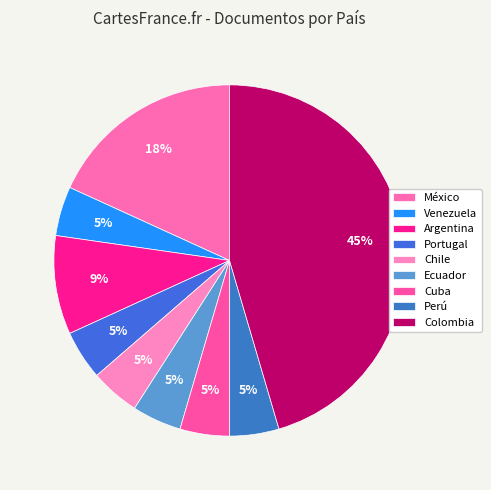

How many segments does this pie chart have?

9